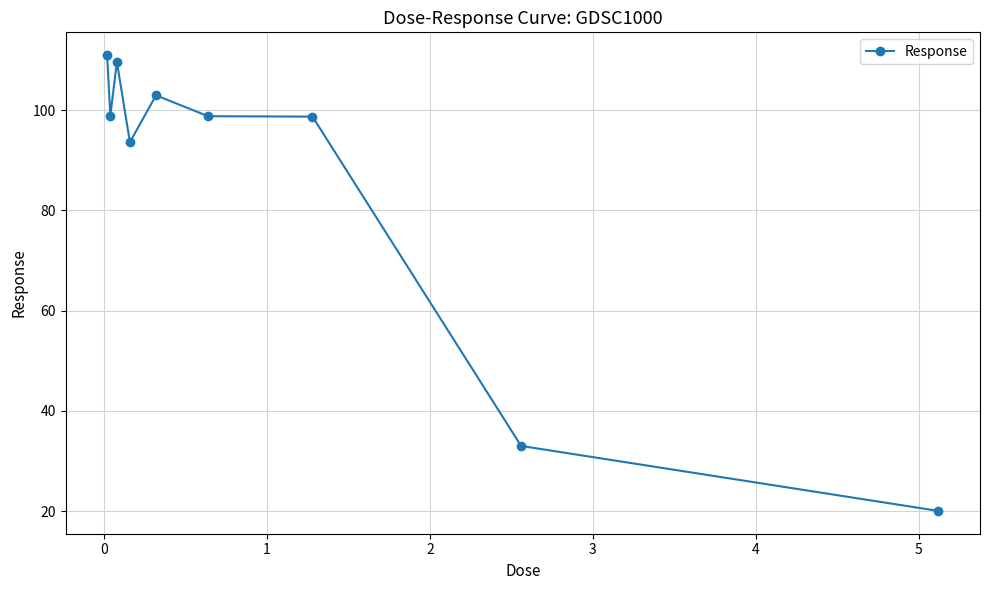

How many lines are shown in the chart?

1